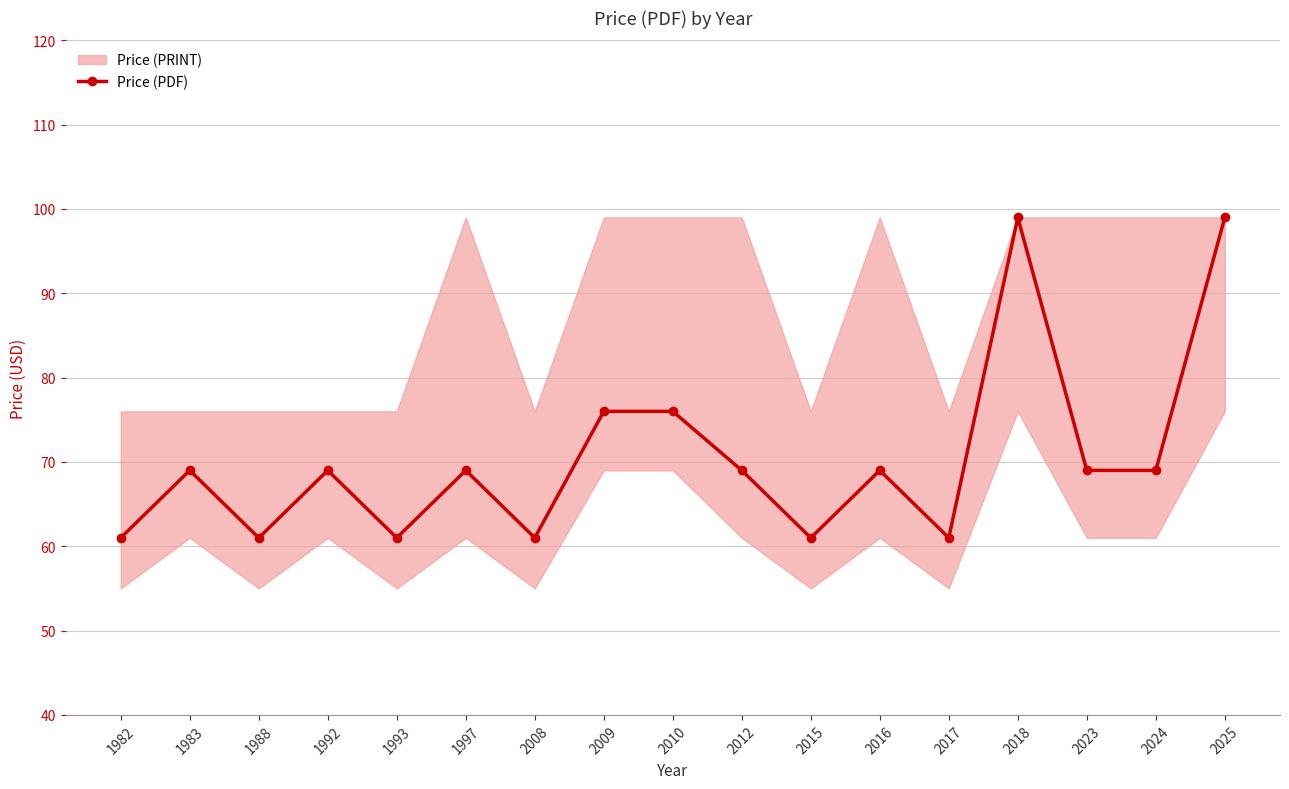

How many categories are shown in the chart?

17